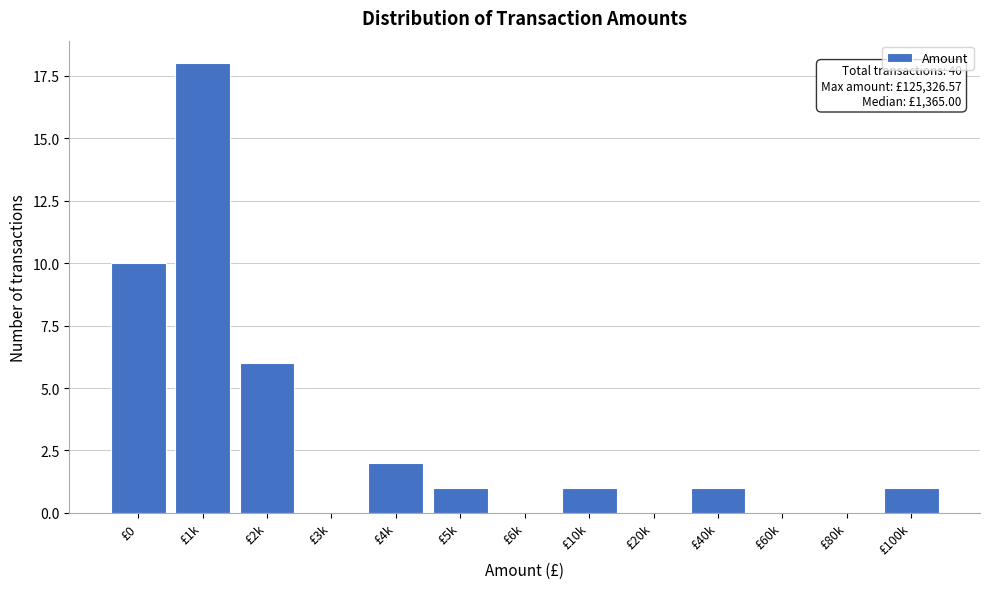

Reading left to right, what are all the values shown in this chart?

£0=10	£1k=18	£2k=6	£3k=0	£4k=2	£5k=1	£6k=0	£10k=1	£20k=0	£40k=1	£60k=0	£80k=0	£100k=1